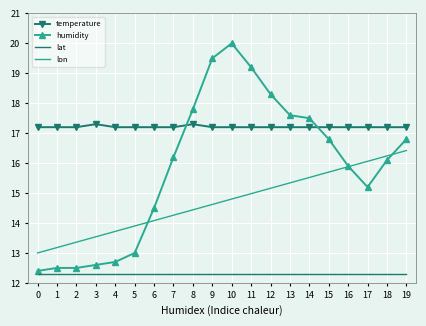

Rank the series by their maximum value, from lowest to highest.

lat, lon, temperature, humidity